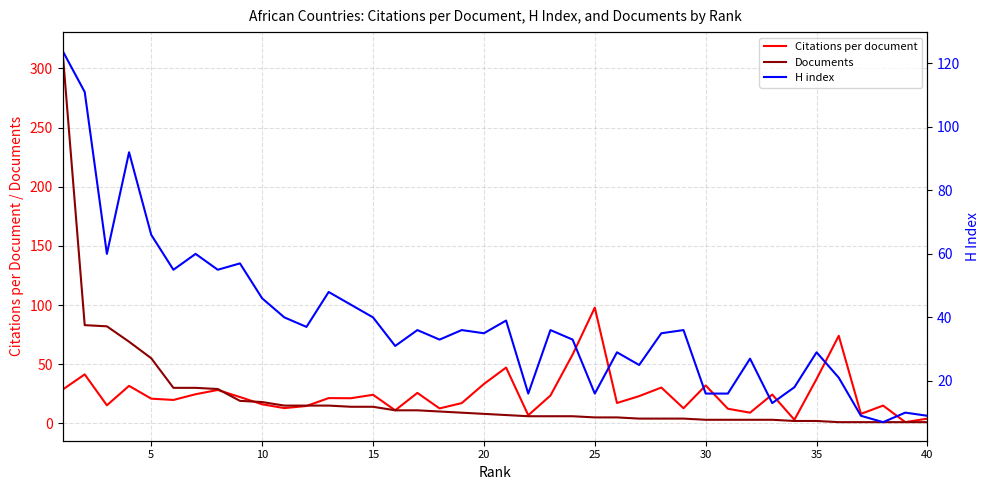

How many times do Documents and H index cross each other?

3